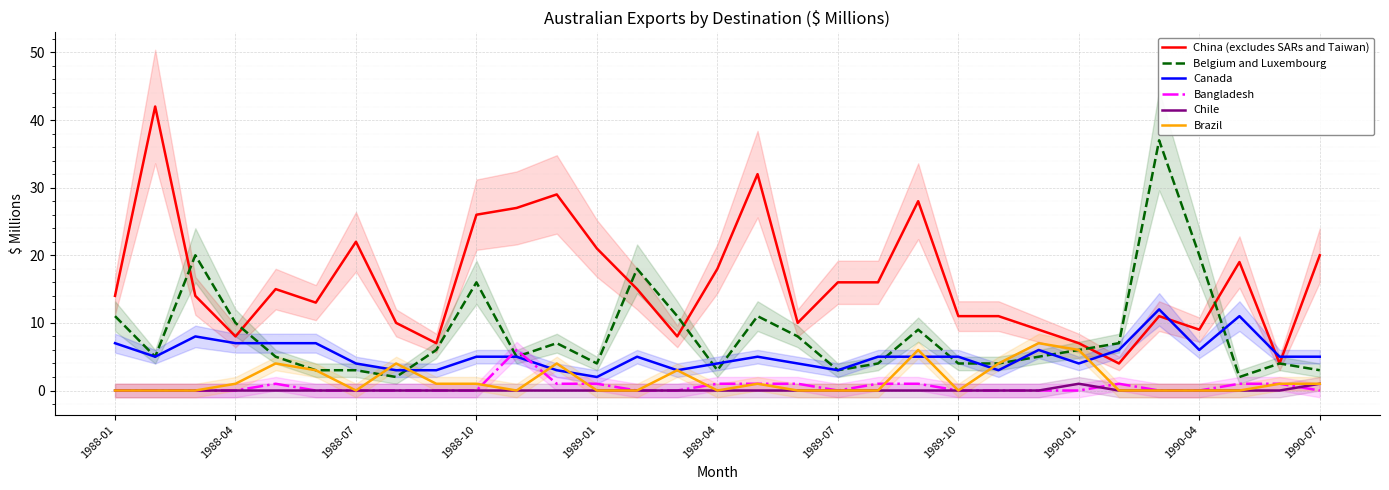

What are all the series names shown in the legend?

China (excludes SARs and Taiwan), Belgium and Luxembourg, Canada, Bangladesh, Chile, Brazil